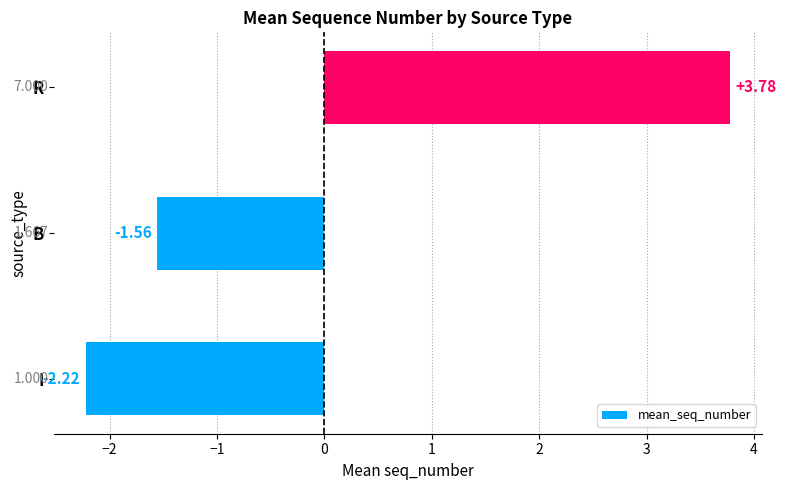

Which category has the lowest value across all series?

I